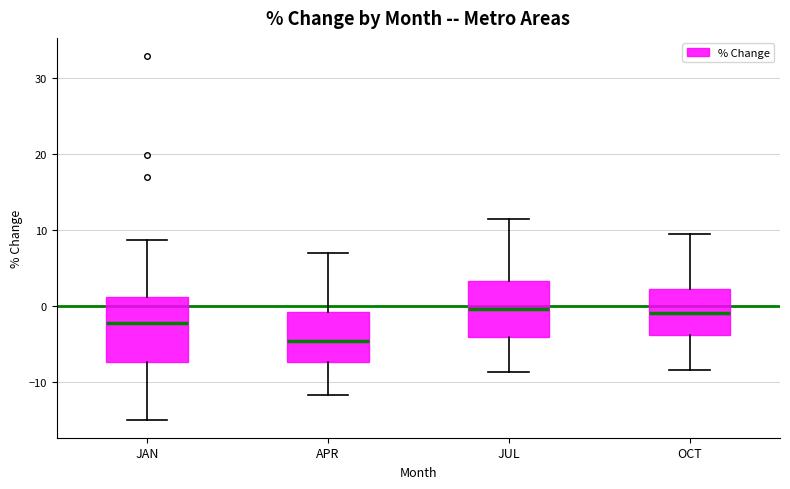

Where does the upper whisker of the box for JAN end on the y-axis? The values are not printed on the chart, so give them approximately, as read against the axis.

9